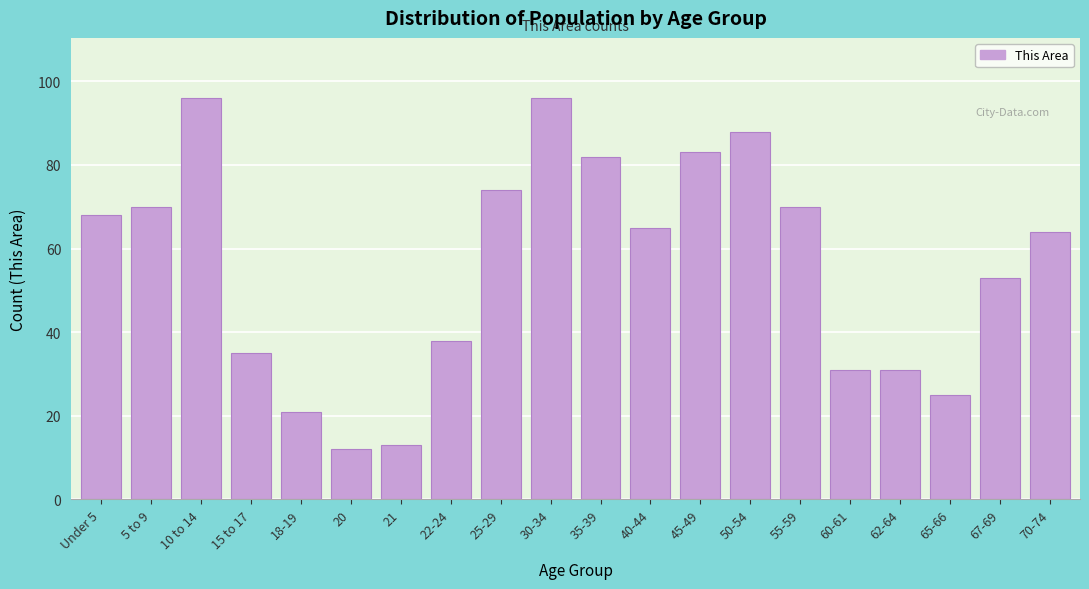

Reading left to right, extract all data points from this chart.

Under 5=68	5 to 9=70	10 to 14=96	15 to 17=35	18-19=21	20=12	21=13	22-24=38	25-29=74	30-34=96	35-39=82	40-44=65	45-49=83	50-54=88	55-59=70	60-61=31	62-64=31	65-66=25	67-69=53	70-74=64